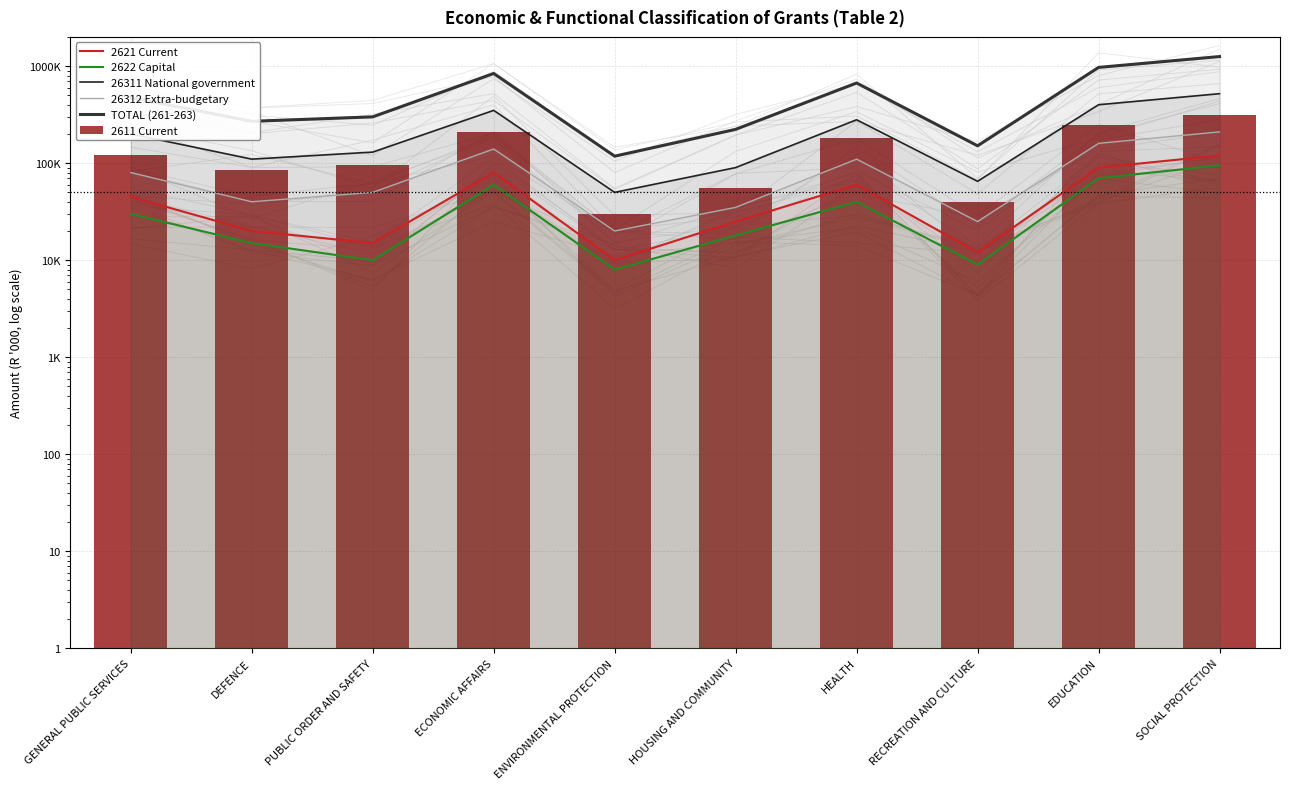

At which label is 2611 Current closest to 170000?

HEALTH